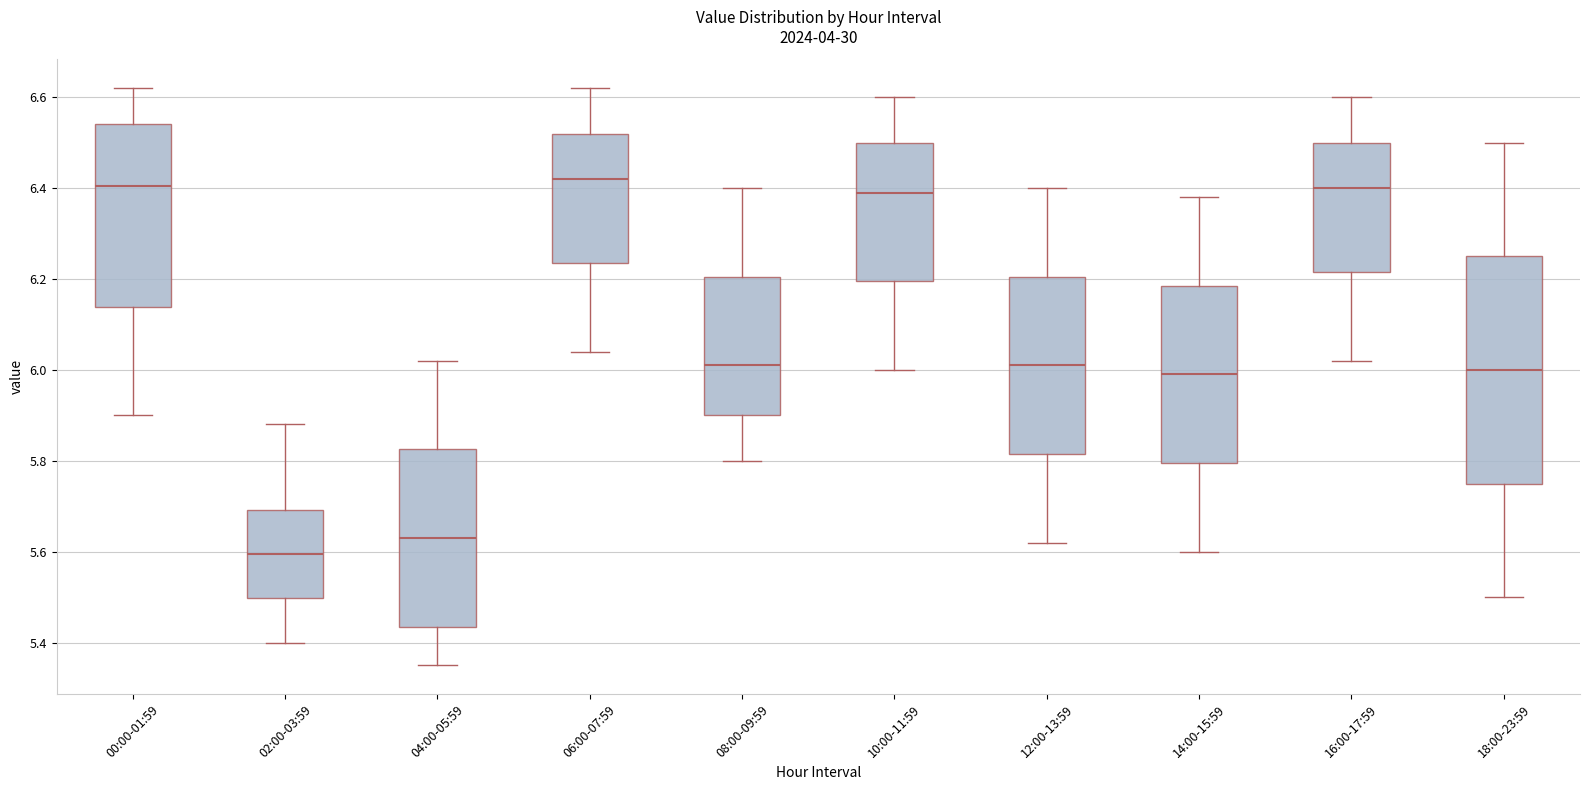

Reading left to right, read every box against the y-axis: the position of its median line, the range the box covers, and the ends of its whiskers. The values are not printed on the chart, so give them approximately, as read against the axis.

00:00-01:59: median 6.40, box 6.14 to 6.54, whiskers 5.90 to 6.62
02:00-03:59: median 5.60, box 5.50 to 5.70, whiskers 5.40 to 5.88
04:00-05:59: median 5.64, box 5.44 to 5.82, whiskers 5.36 to 6.02
06:00-07:59: median 6.42, box 6.24 to 6.52, whiskers 6.04 to 6.62
08:00-09:59: median 6.02, box 5.90 to 6.20, whiskers 5.80 to 6.40
10:00-11:59: median 6.40, box 6.20 to 6.50, whiskers 6.00 to 6.60
12:00-13:59: median 6.02, box 5.82 to 6.20, whiskers 5.62 to 6.40
14:00-15:59: median 6.00, box 5.80 to 6.18, whiskers 5.60 to 6.38
16:00-17:59: median 6.40, box 6.22 to 6.50, whiskers 6.02 to 6.60
18:00-23:59: median 6.00, box 5.76 to 6.26, whiskers 5.50 to 6.50